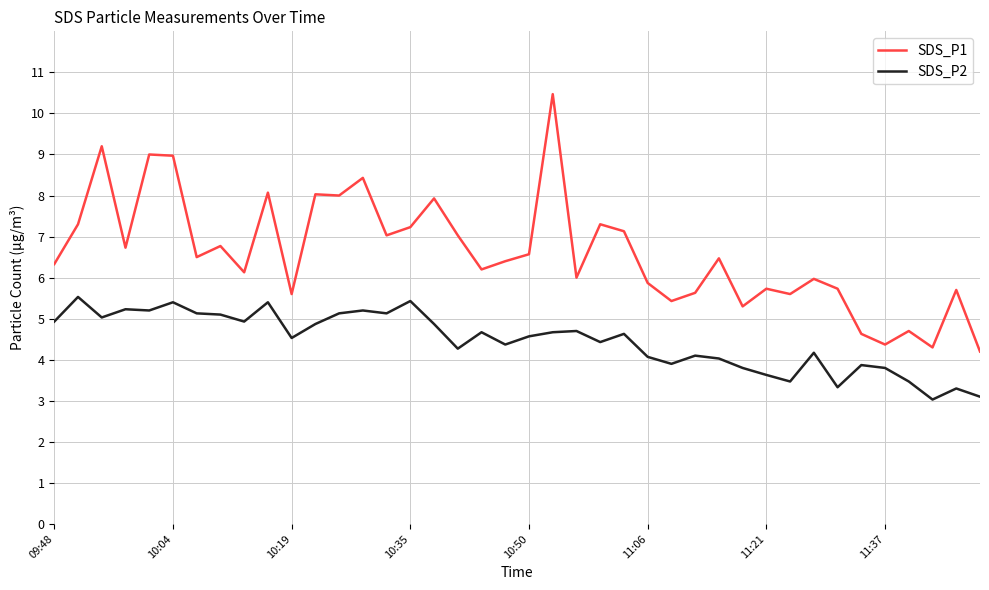

At how many categories does at least one series exceed 5?

35